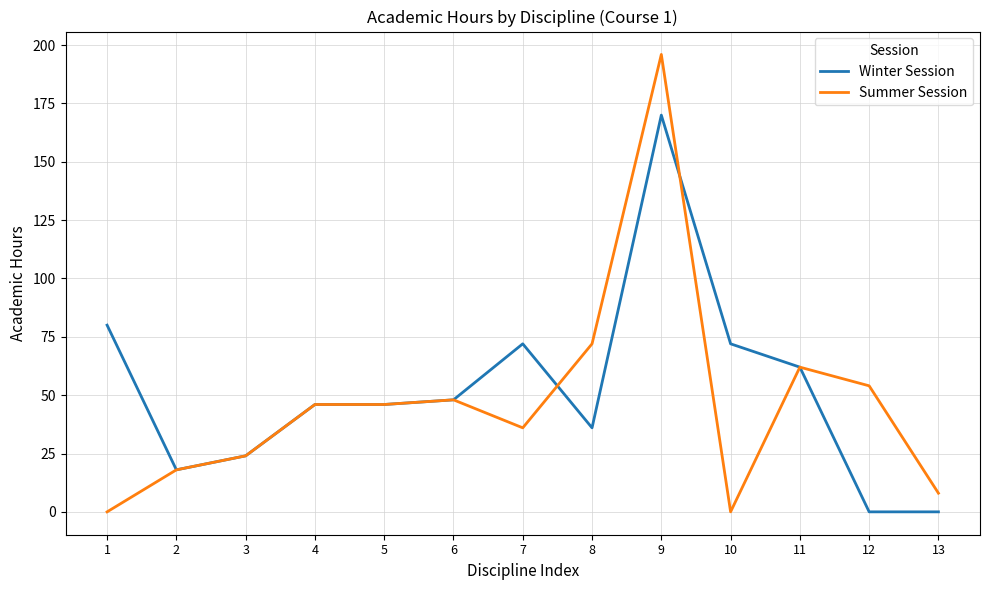

Which label corresponds to the largest value in the chart?

9